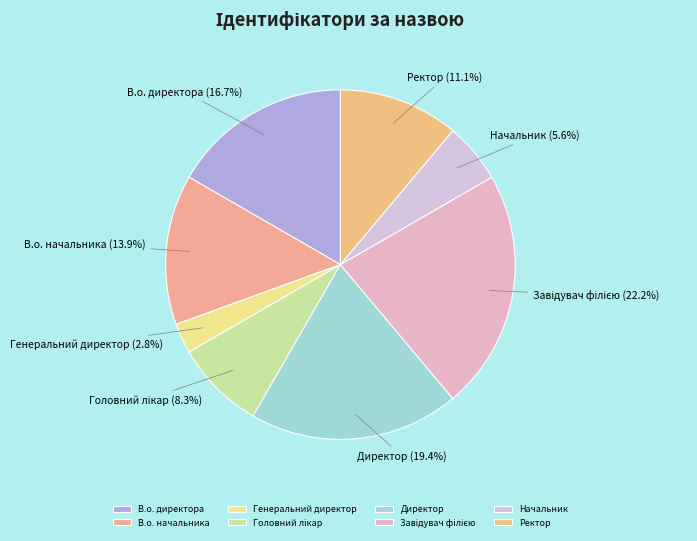

What portion of the pie excludes Ректор?

88.9%